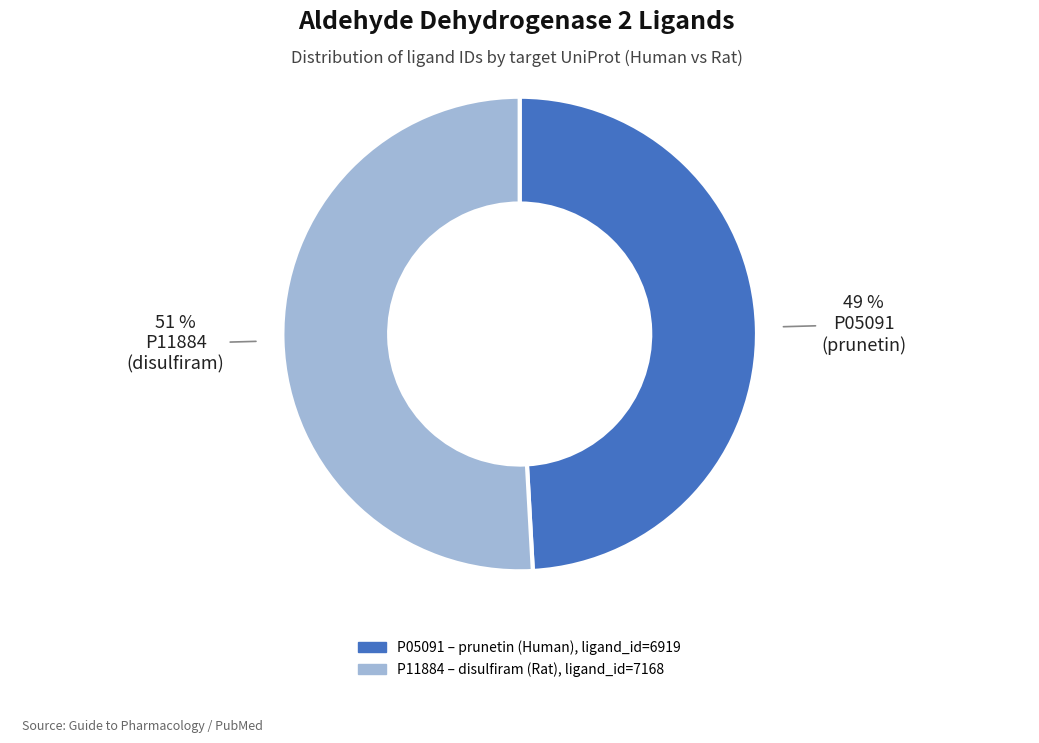

How many slices are in this pie chart?

2